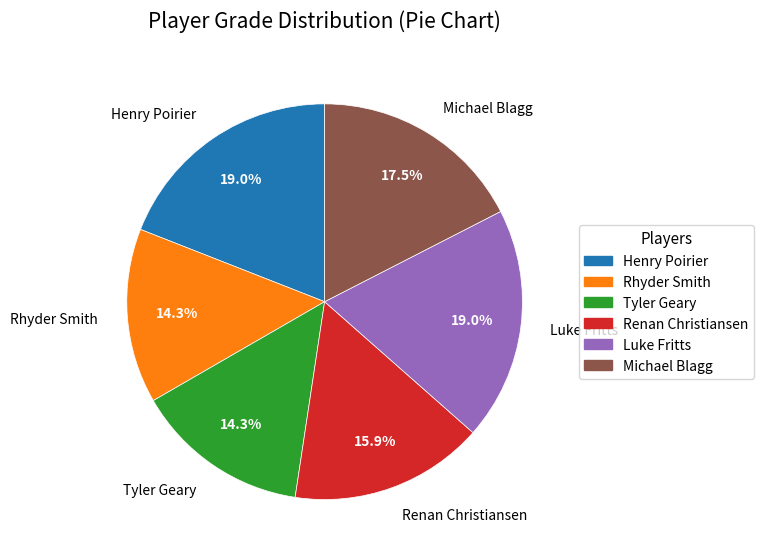

True or false: Luke Fritts accounts for 29% of the total.

False